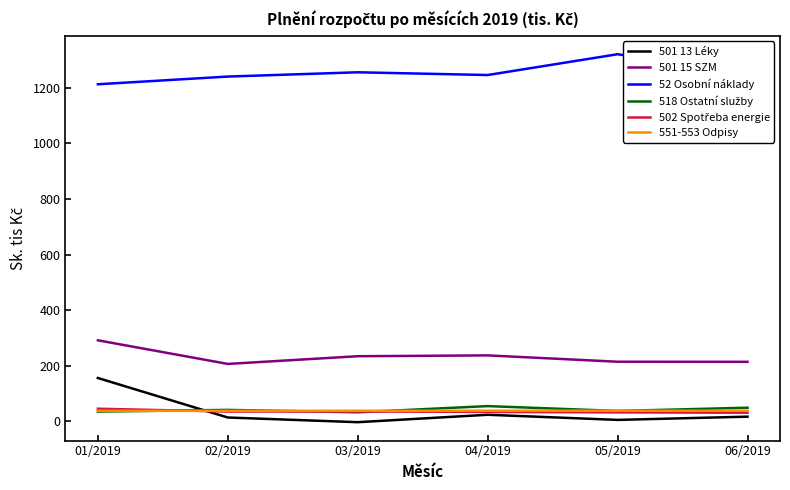

What position from the left is 04/2019?

4